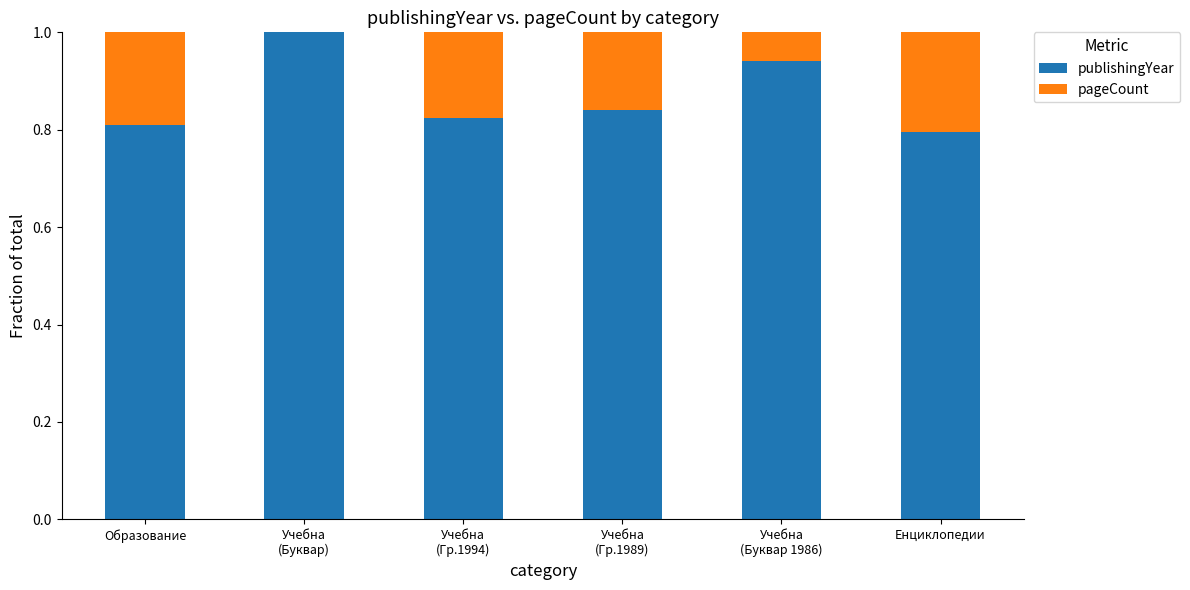

True or false: publishingYear has a value of 0.8 at Енциклопедии.

True